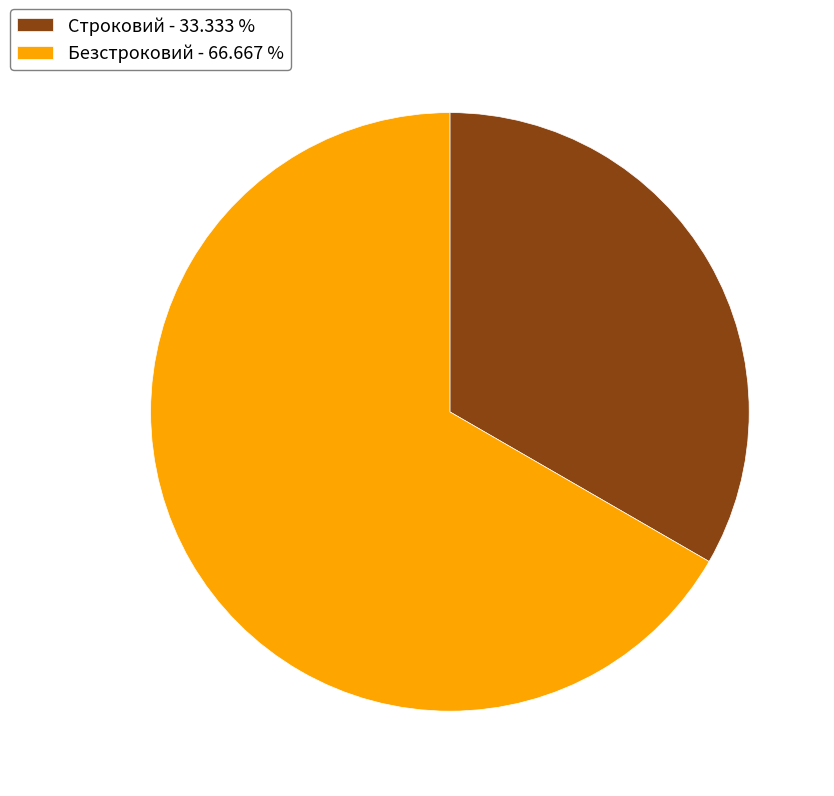

Do Строковий and Безстроковий together represent more than half of the pie?

Yes